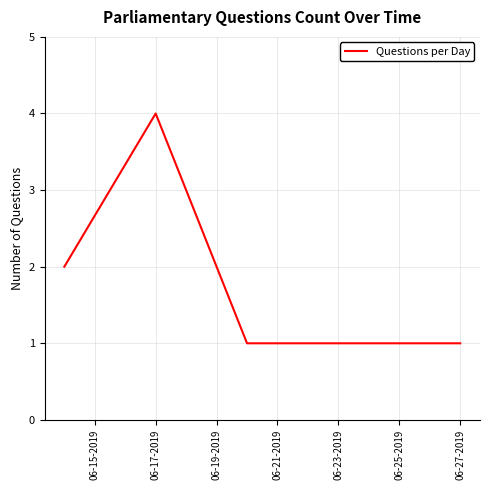

What is the difference between the maximum and minimum values?

3